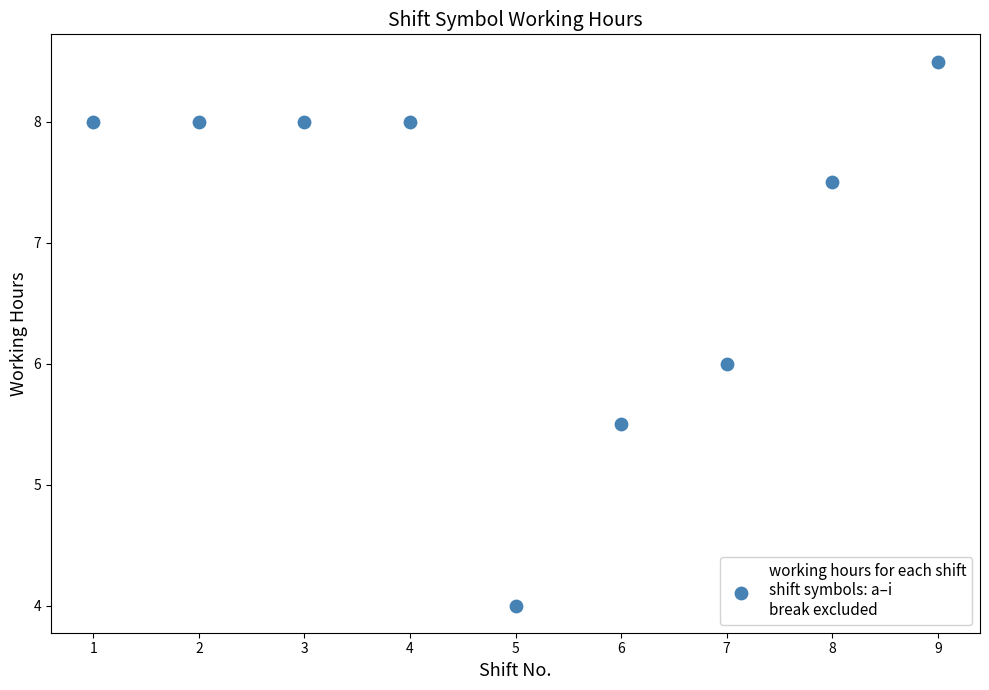

What is the range of X values (max minus min)?

8.0